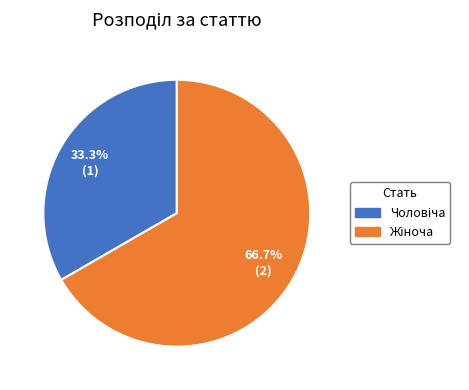

Is there a majority slice in this chart?

Yes